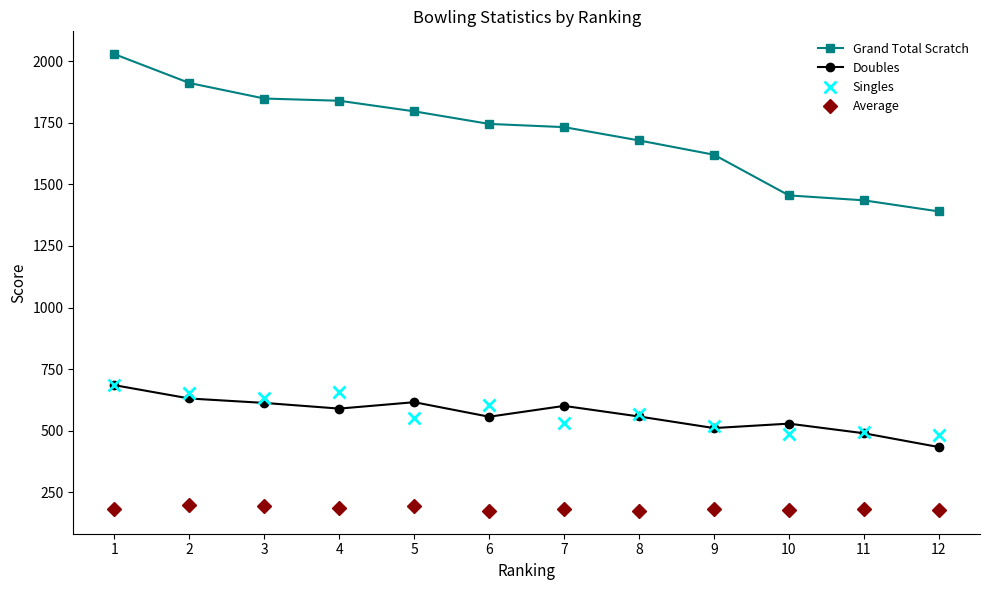

What is the value of the Average point at the 3rd from the left?

194